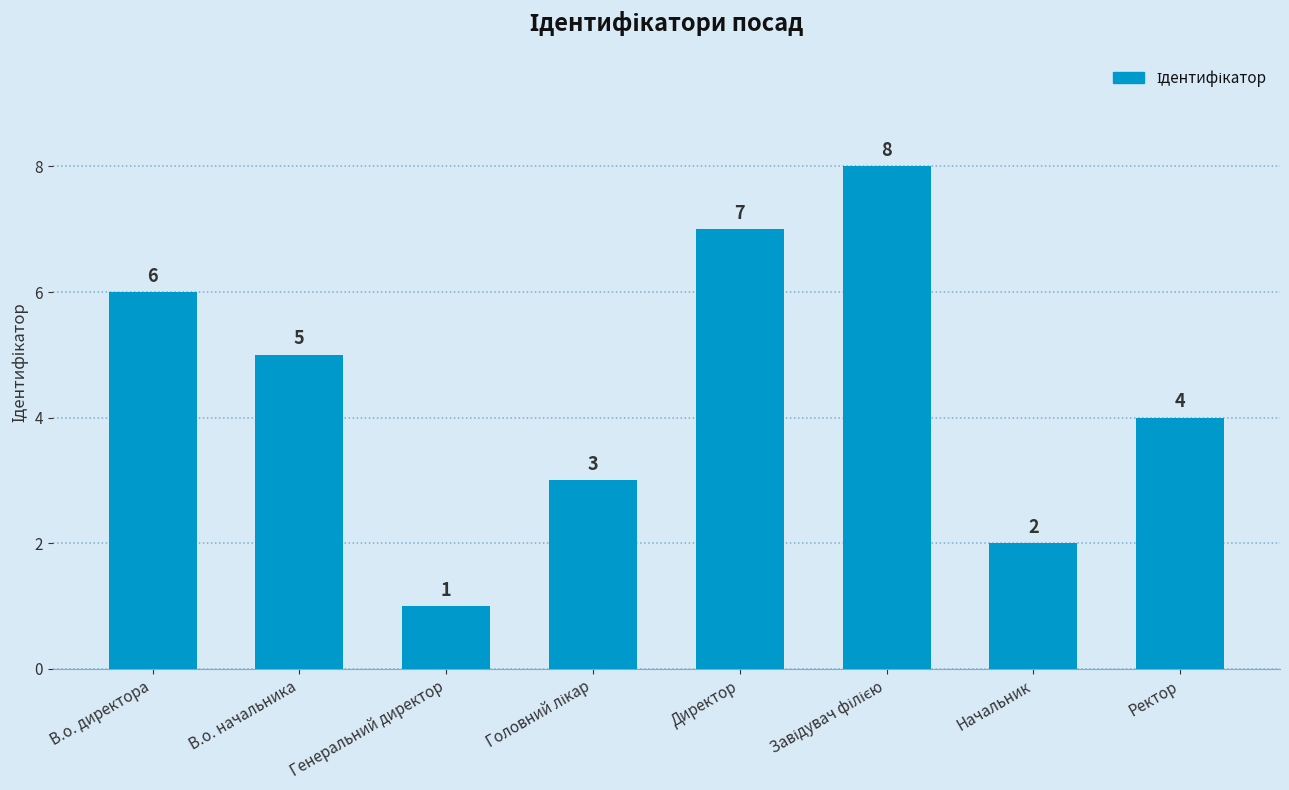

What is the greatest value displayed?

8